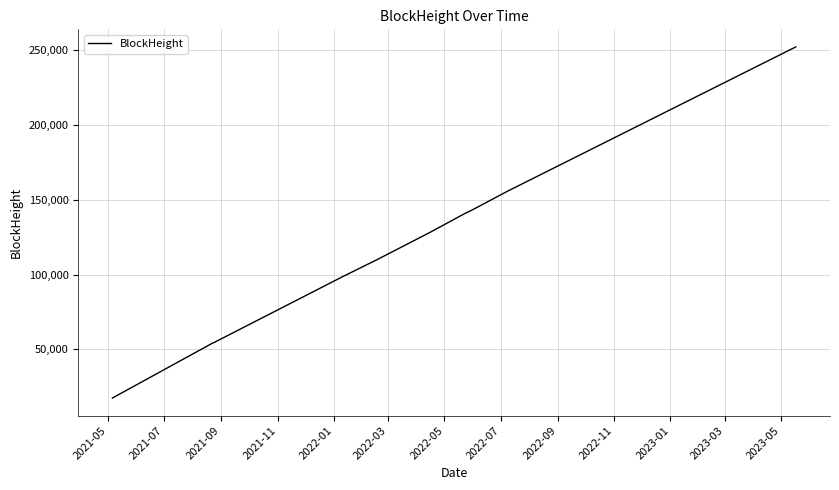

What is the difference between the maximum and minimum values?

234869